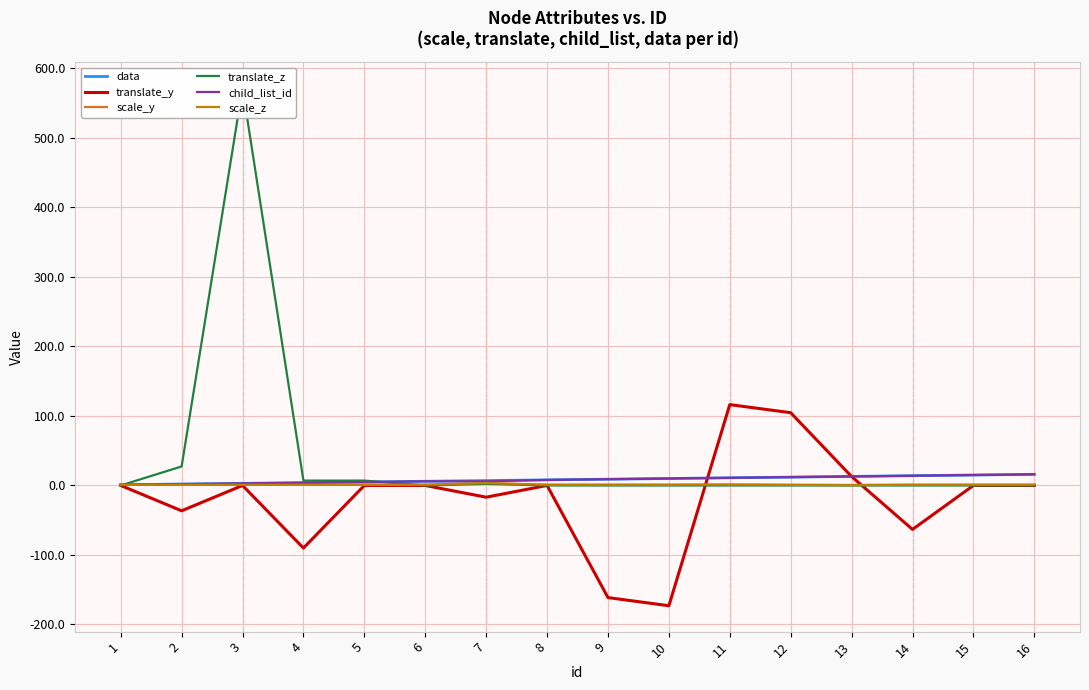

Between 8 and 11, which is larger?

11